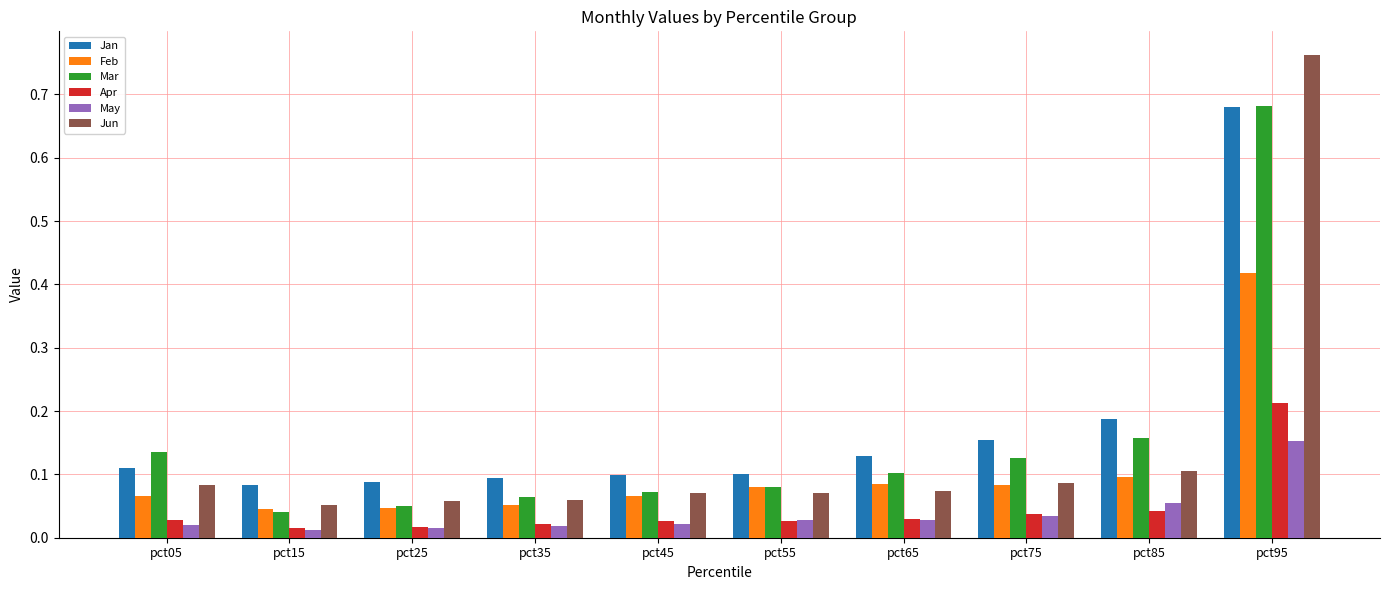

Which label corresponds to the largest value in the chart?

pct95